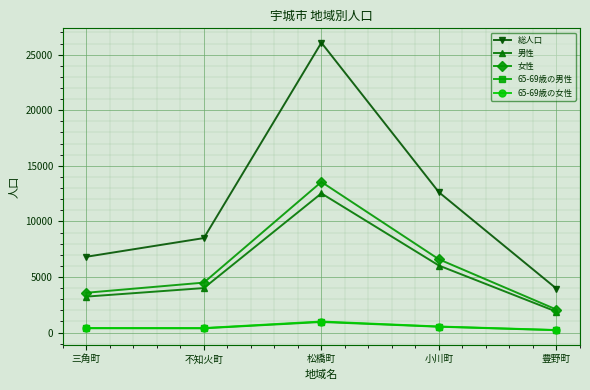

How many distinct data groups are displayed?

5